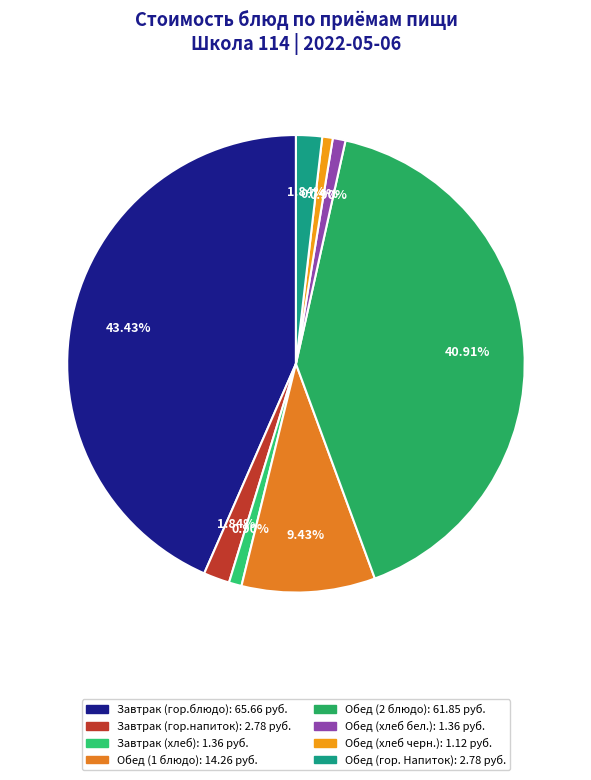

Which has a higher value, Завтрак (гор.блюдо) or Обед (хлеб бел.)?

Завтрак (гор.блюдо)